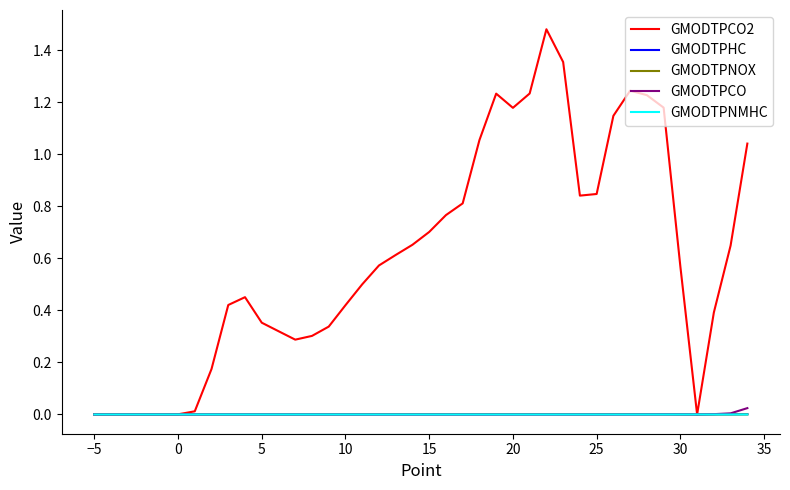

Which series has the largest total across all categories?

GMODTPCO2